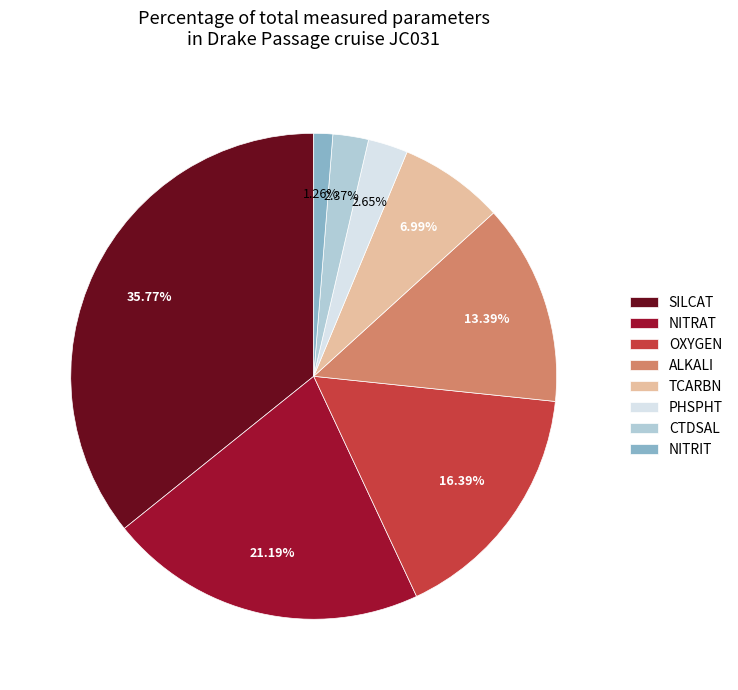

To the nearest percent, what percentage of the pie is NITRAT?

21%